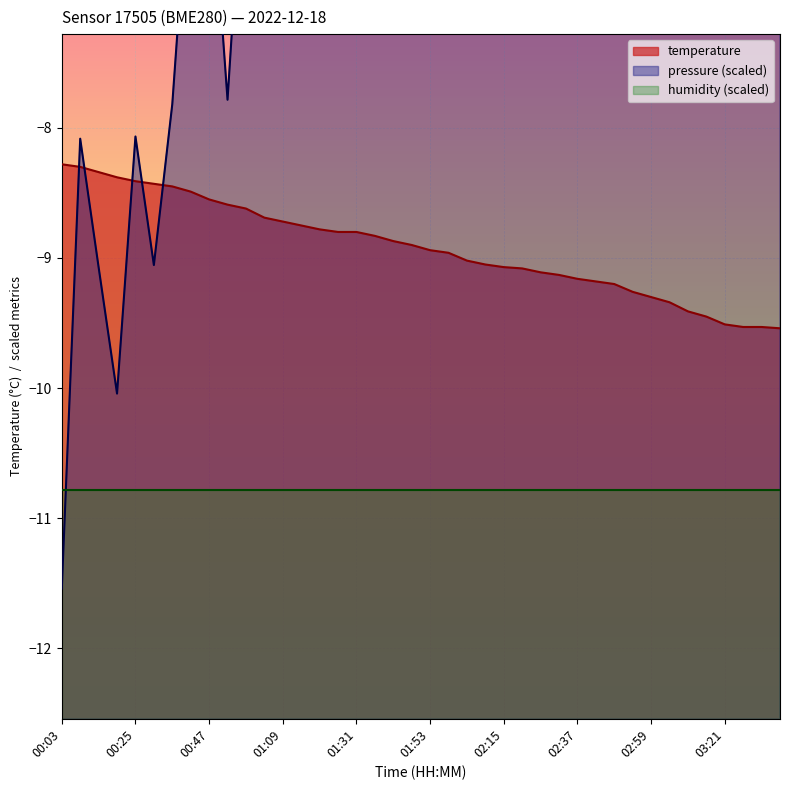

At which label does temperature reach its minimum?

03:37